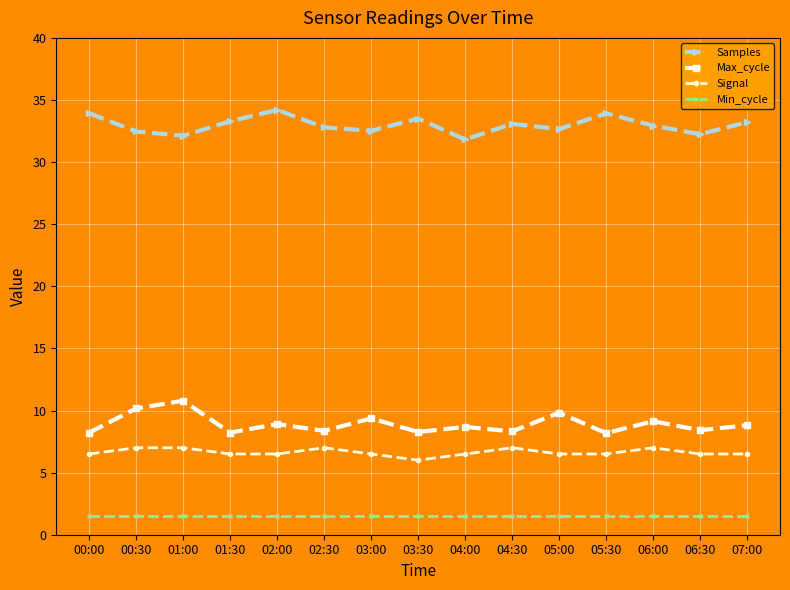

At 03:00, list the series in order from smallest to largest.

Min_cycle, Signal, Max_cycle, Samples